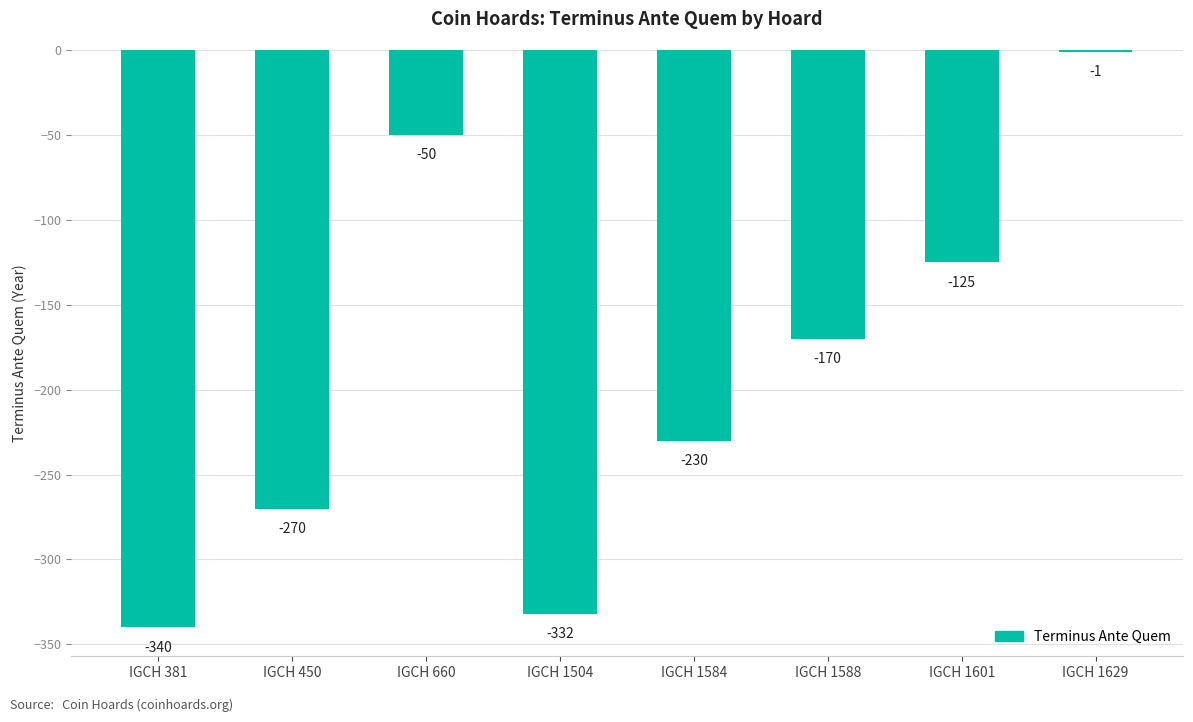

What is the change in value from IGCH 1504 to IGCH 1601?

+207